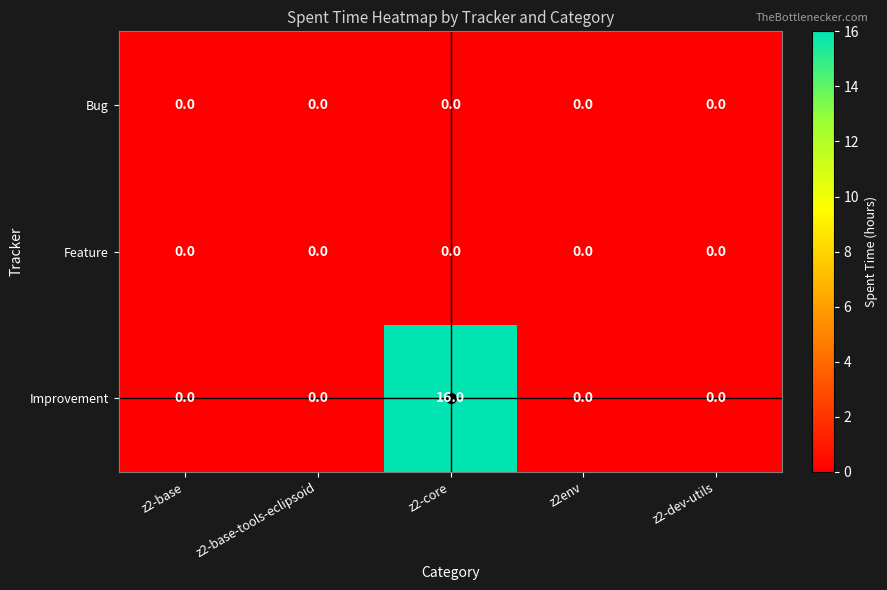

The value of Improvement at z2-core is 5. True or false?

False